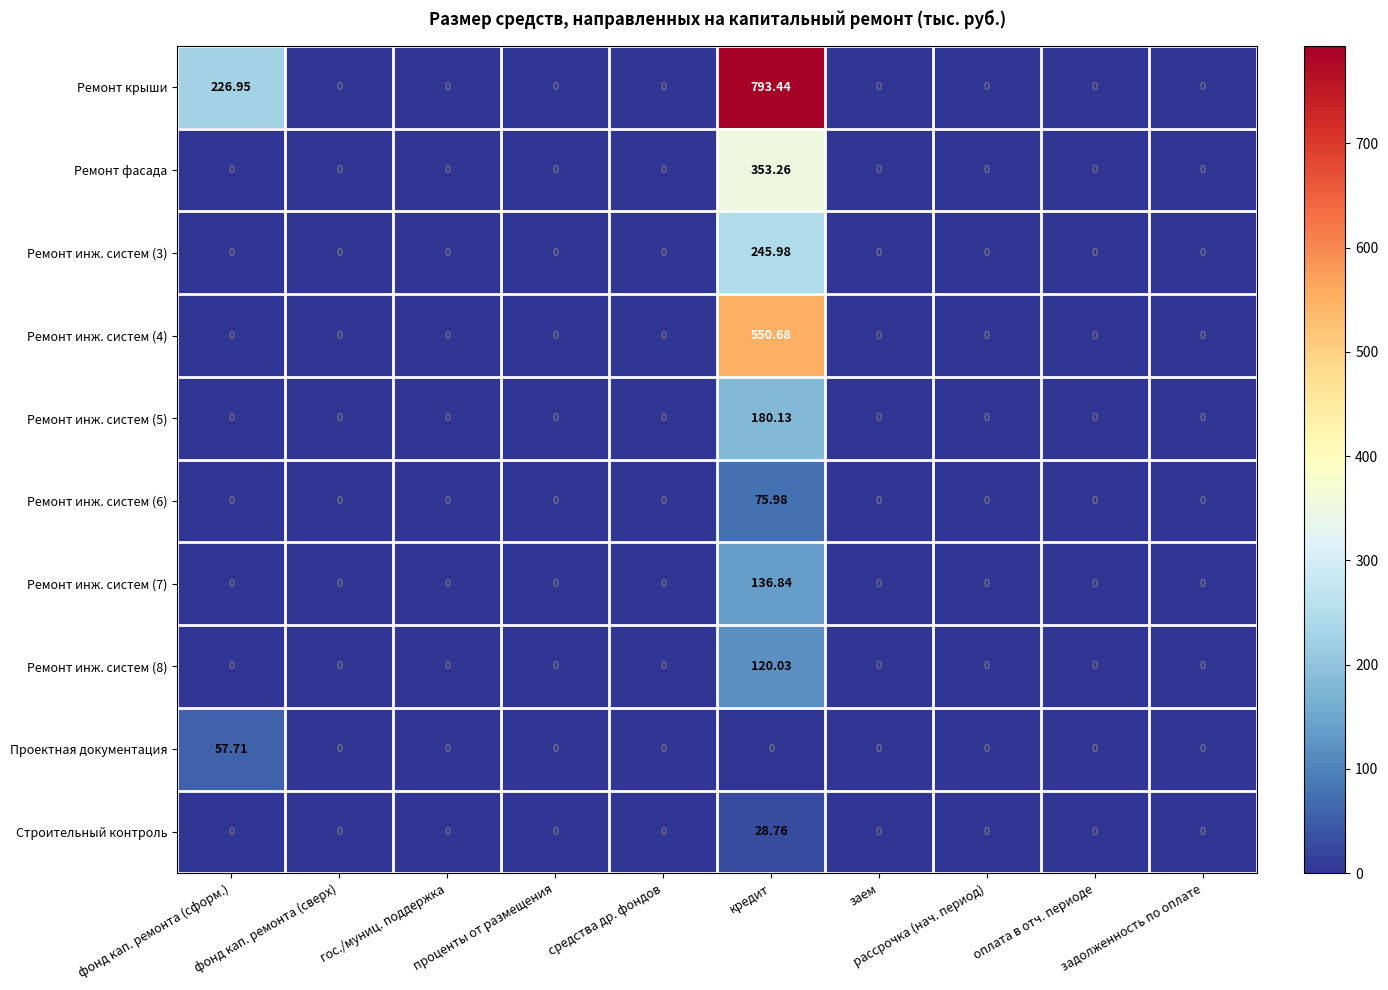

At which category is the sum across all series the highest?

кредит